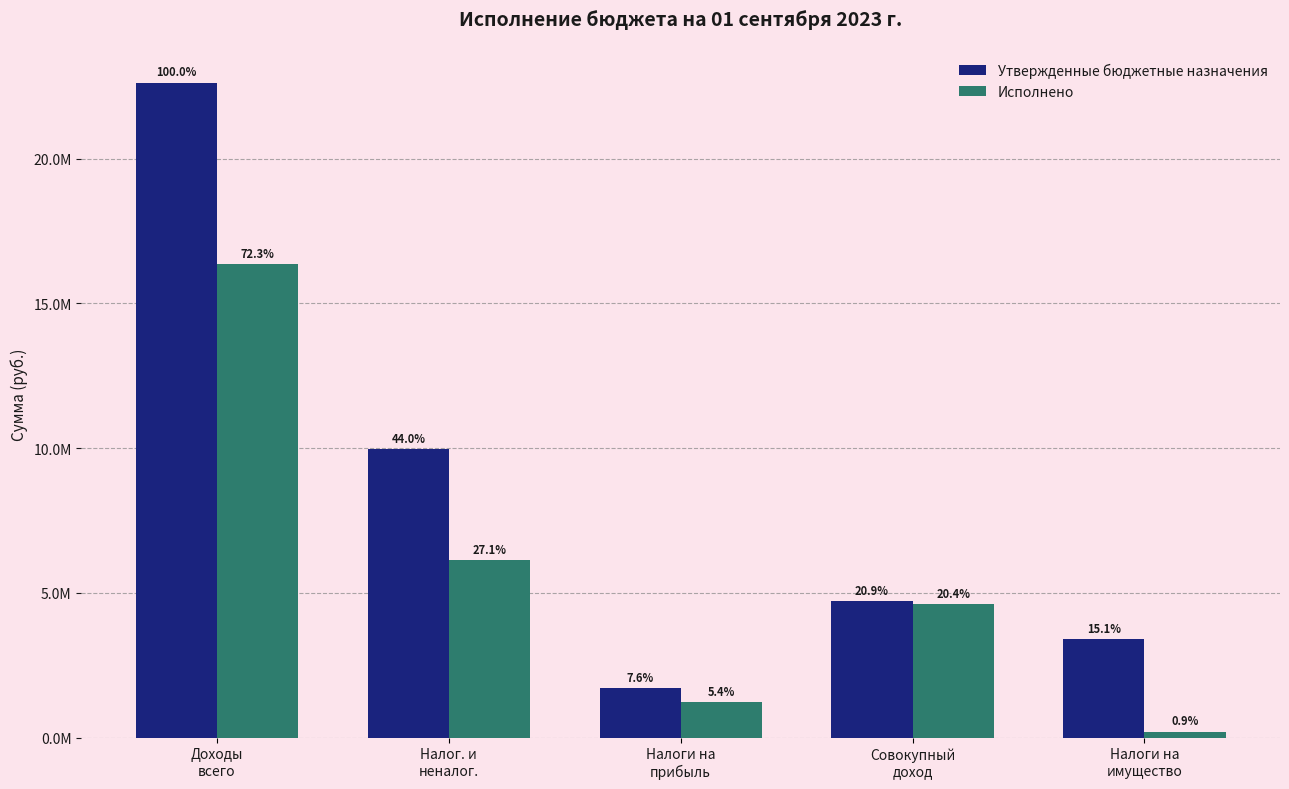

Are the bars grouped side by side (vs. stacked)?

Yes